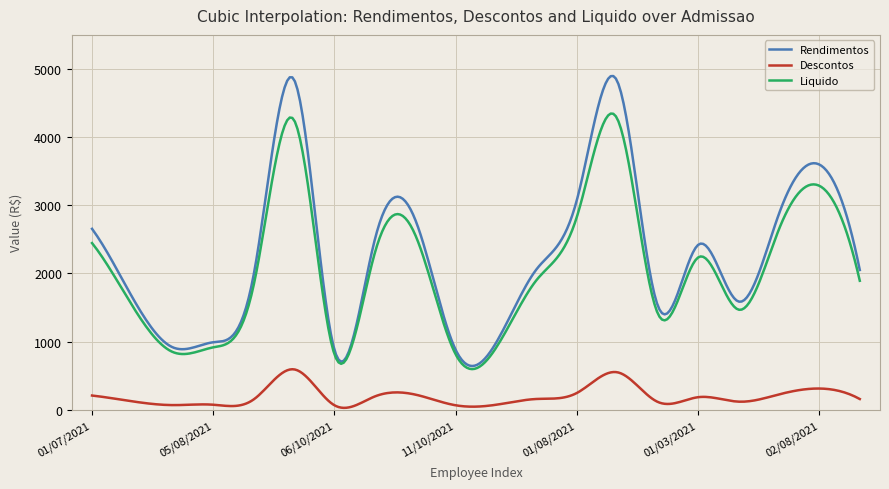

How many lines are shown in the chart?

3